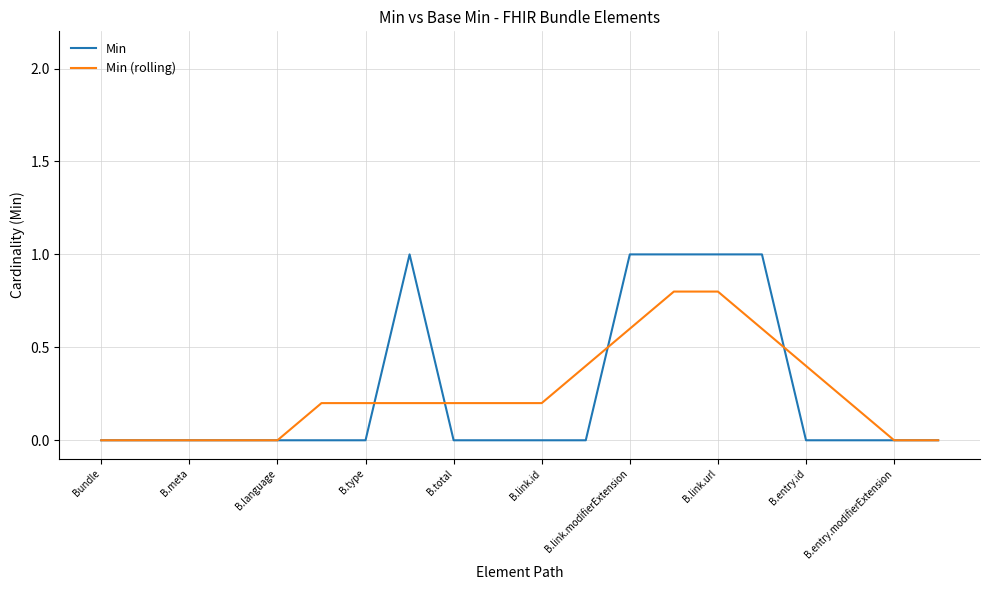

Which series has the widest spread of values?

Min